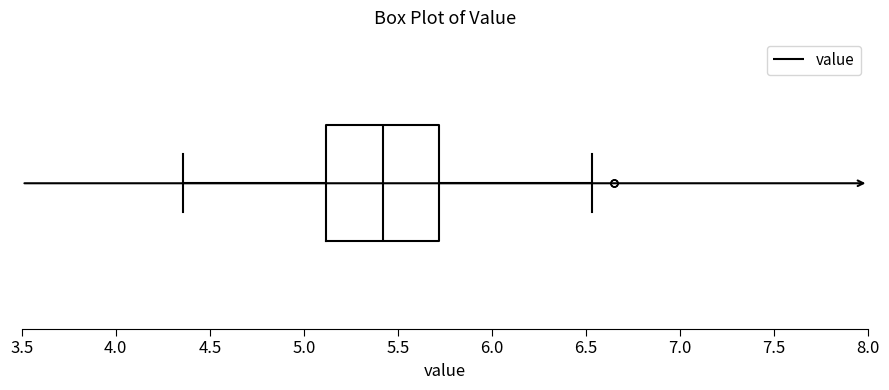

Transcribe this box plot: give where the median line is, the range the box spans, and where the two whiskers end, as read against the x-axis. The values are not printed on the chart, so give them approximately, as read against the axis.

median 5.40, box 5.10 to 5.70, whiskers 4.35 to 6.55